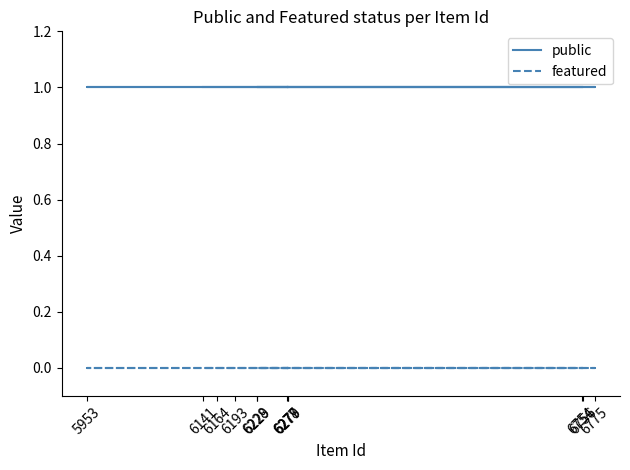

List the series in order of their peak value, lowest first.

featured, public